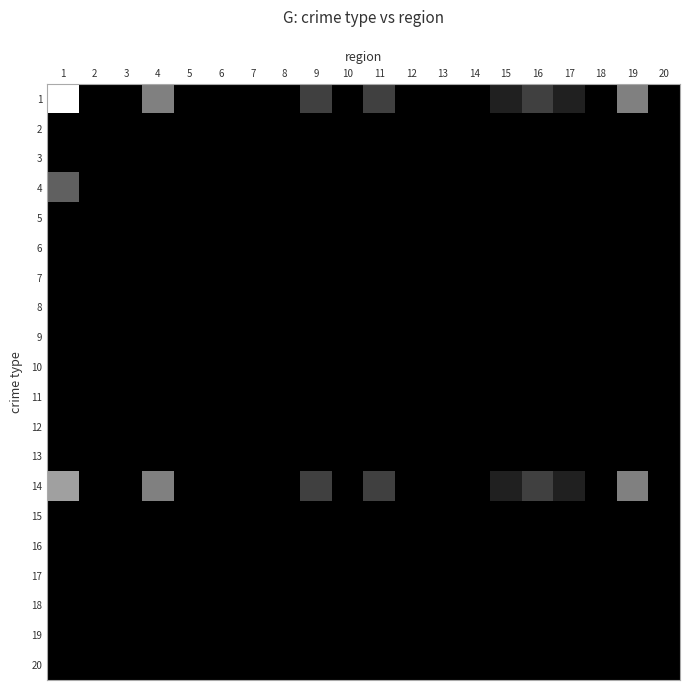

List the series in order of their peak value, highest first.

1, 14, 4, 2, 3, 5, 6, 7, 8, 9, 10, 11, 12, 13, 15, 16, 17, 18, 19, 20